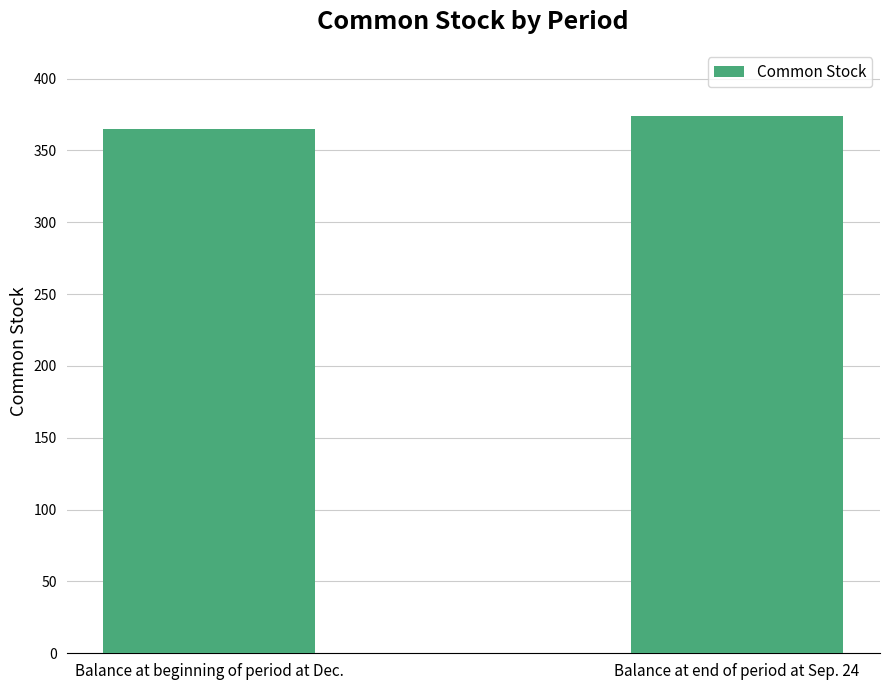

What is the value of the 2nd bar from the left?

374